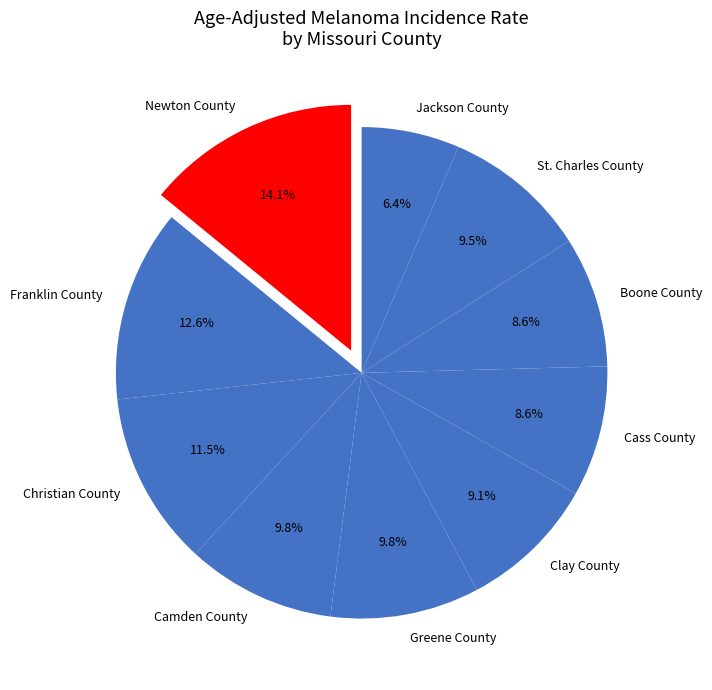

Does Camden County represent more than half of the total?

No